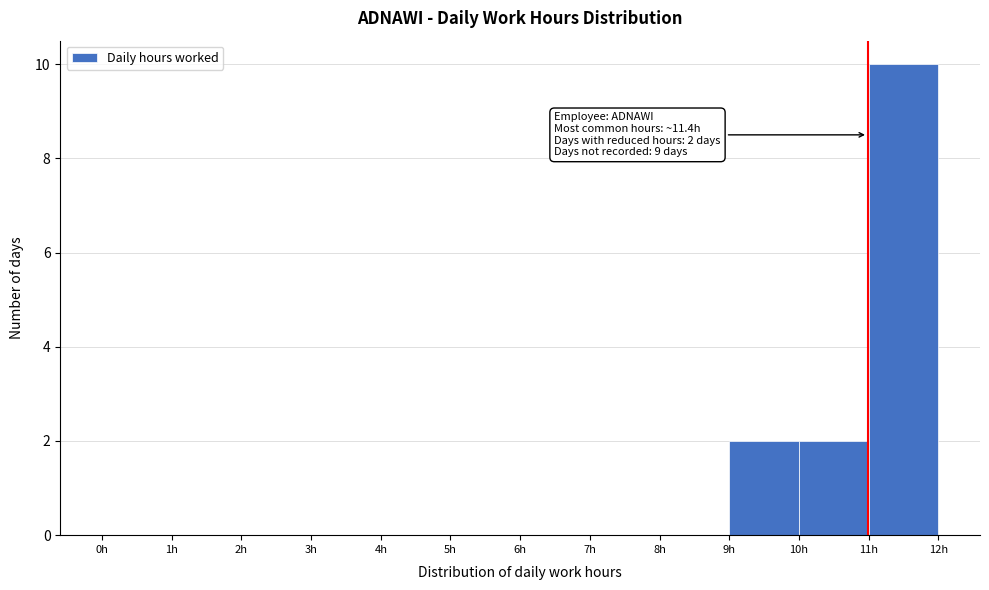

Over which range of the x-axis is the bar tallest?

11 to 12